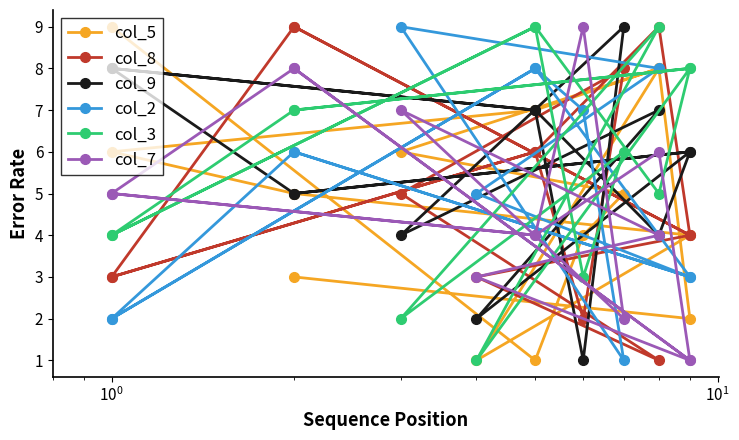

Which series ends up on top after the final intersection of col_5 and col_7?

col_5